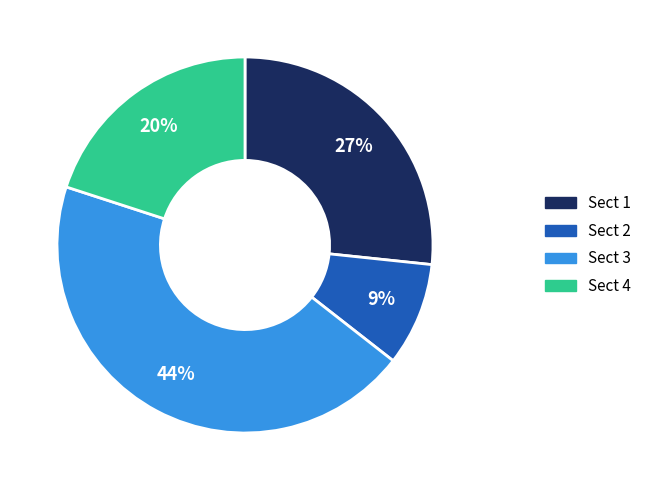

Is there a majority slice in this chart?

No